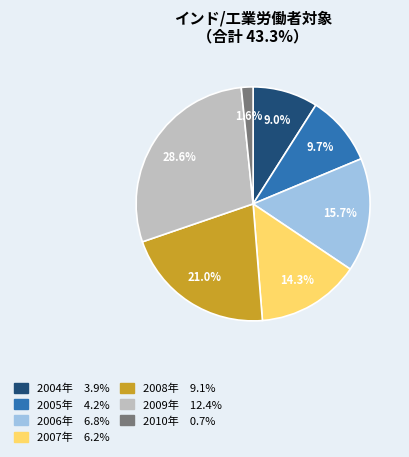

Is there a majority slice in this chart?

No